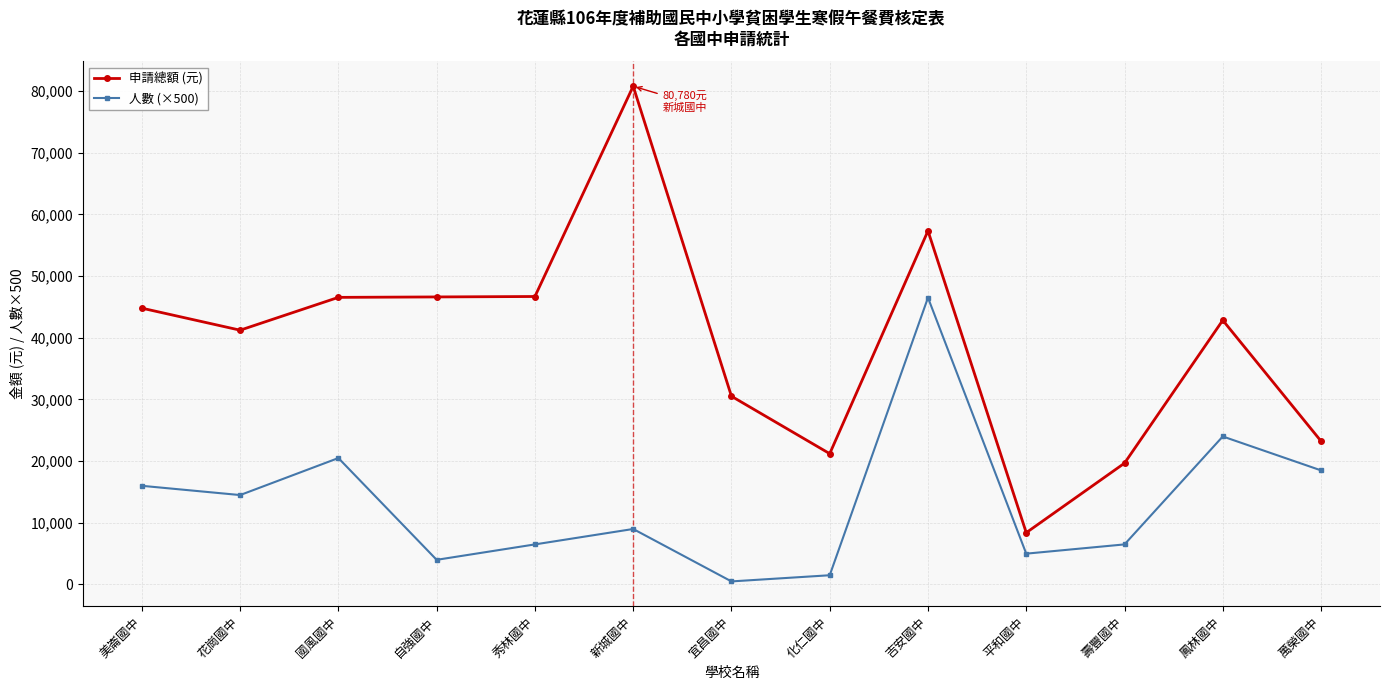

At which category does 申請總額 (元) reach its first local valley?

花崗國中